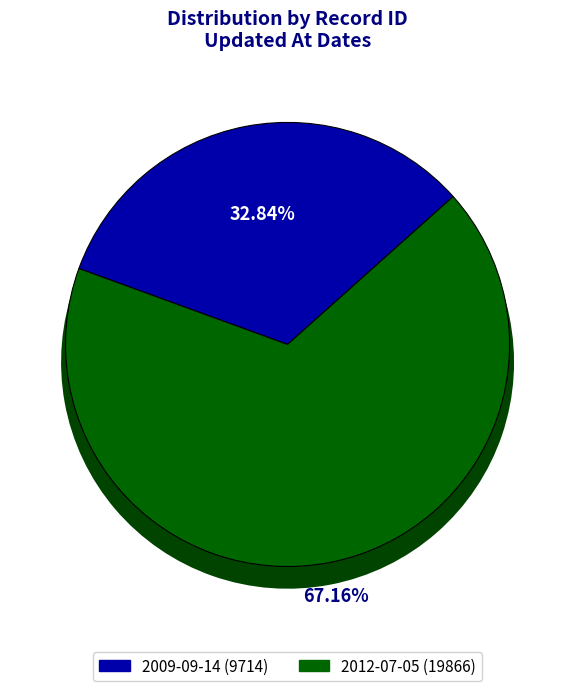

Which slice is the largest?

2012-07-05